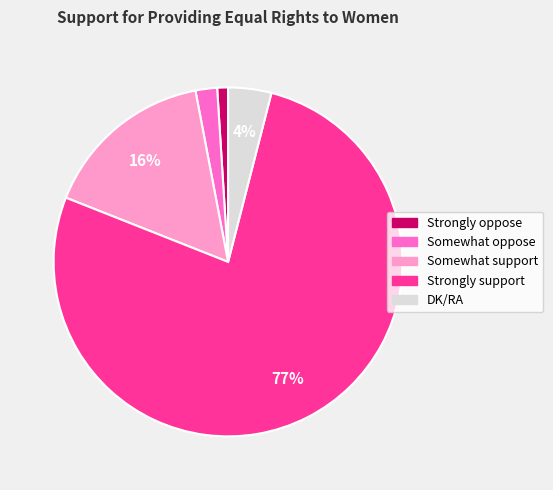

What is the smallest slice in the pie chart?

Strongly oppose